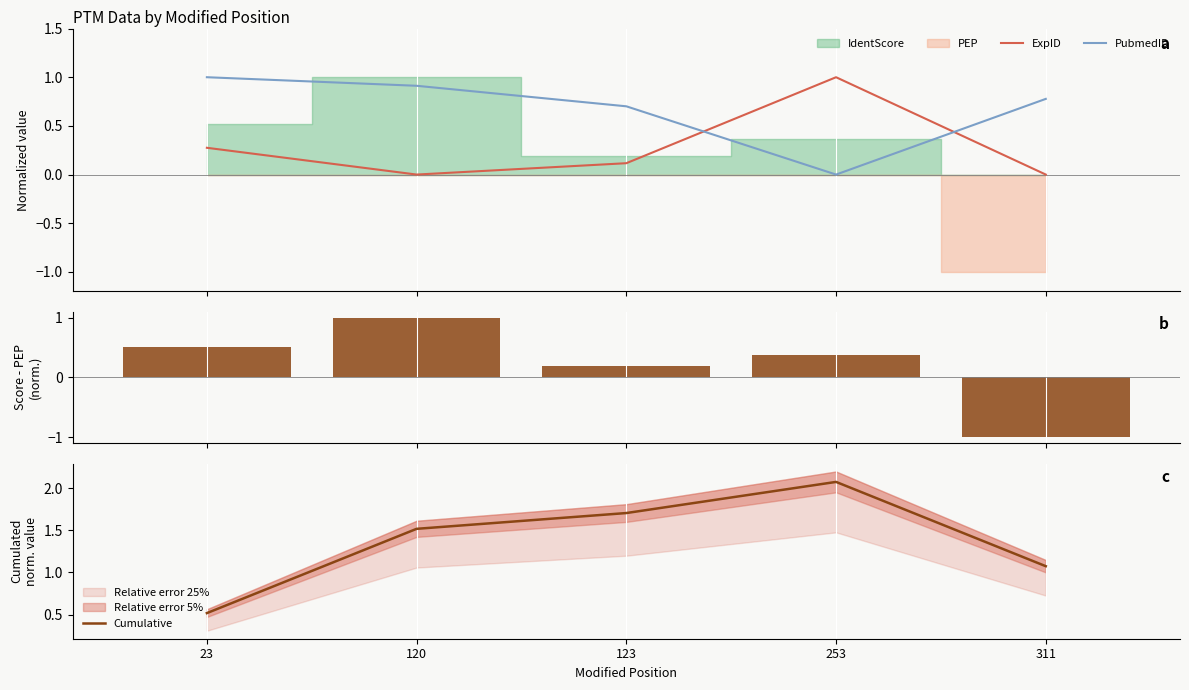

List the series in order of their peak value, lowest first.

IdentScore - PEP, ExpID, PubmedID, Cumulative